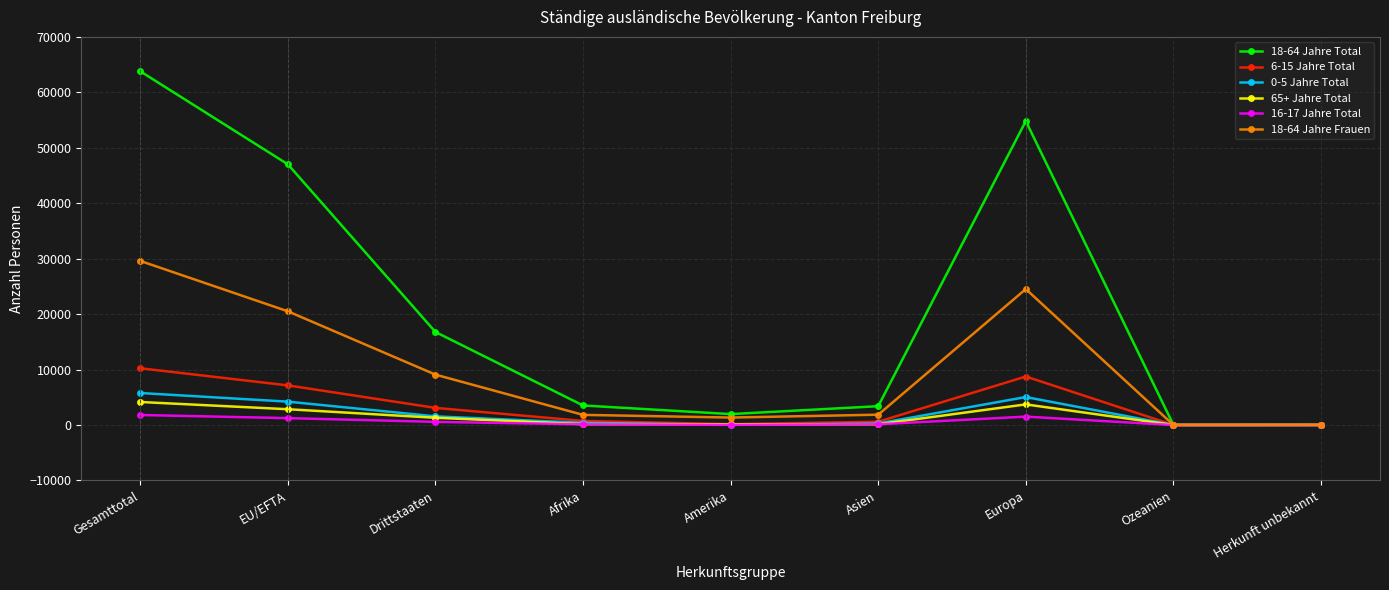

Which label corresponds to the largest value in the chart?

Gesamttotal